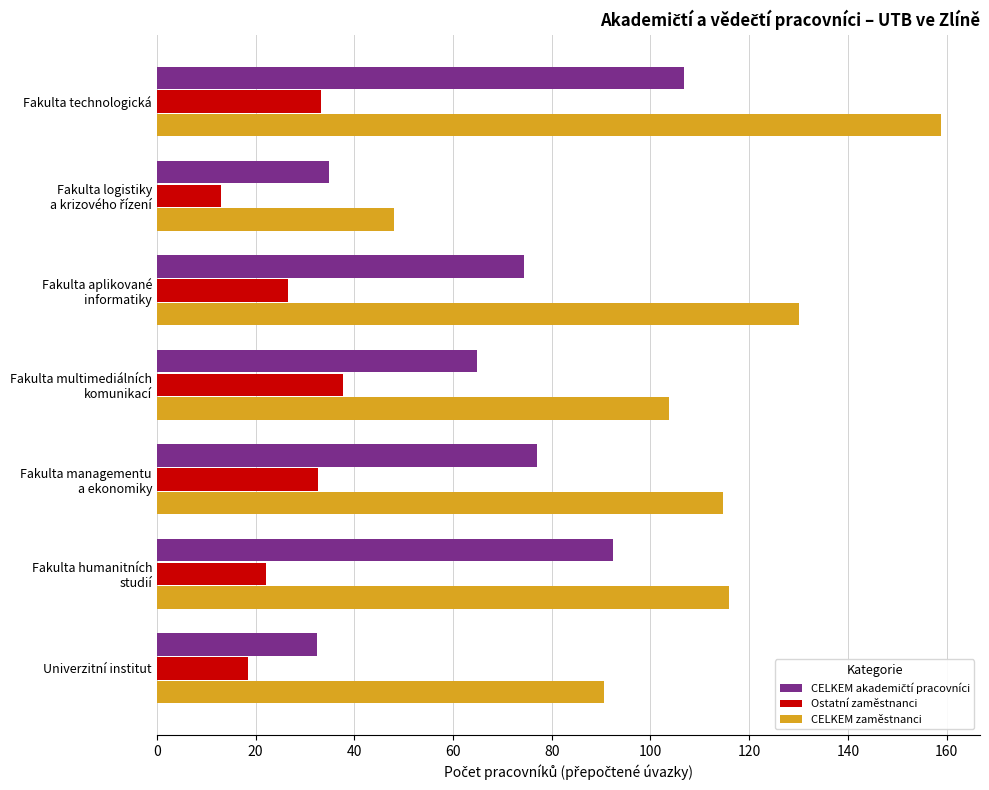

What is the average value of the Ostatní zaměstnanci series?

26.2